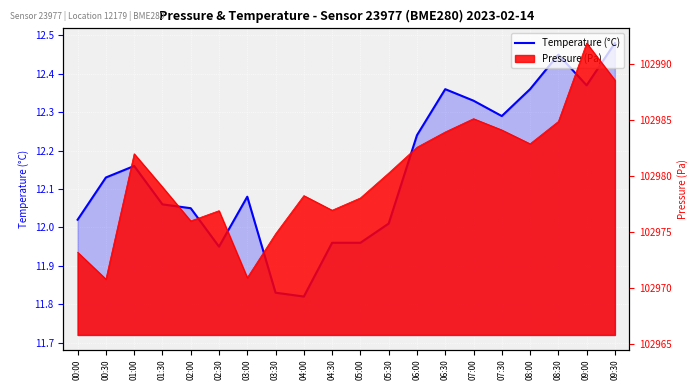

What is the sum of the values at 05:30 and 03:30?

23.8